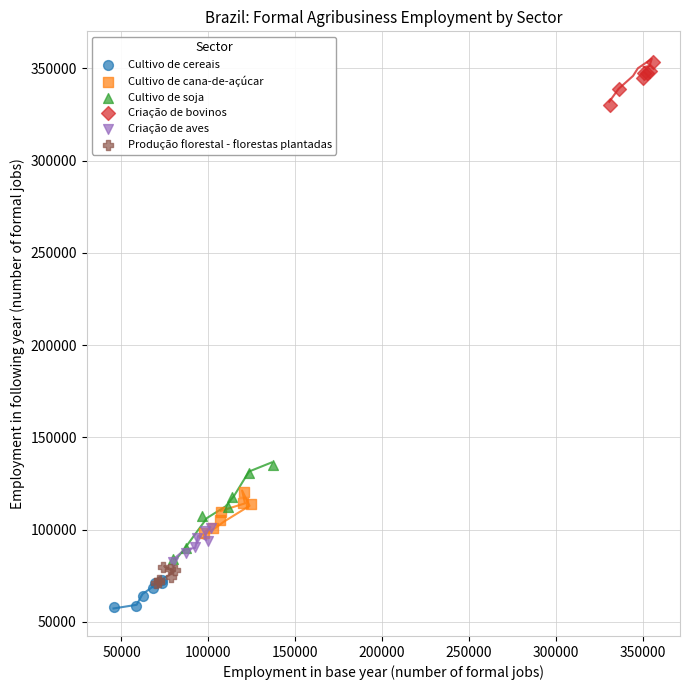

What are all the series names shown in the legend?

Cultivo de cereais, Cultivo de cana-de-açúcar, Cultivo de soja, Criação de bovinos, Criação de aves, Produção florestal - florestas plantadas